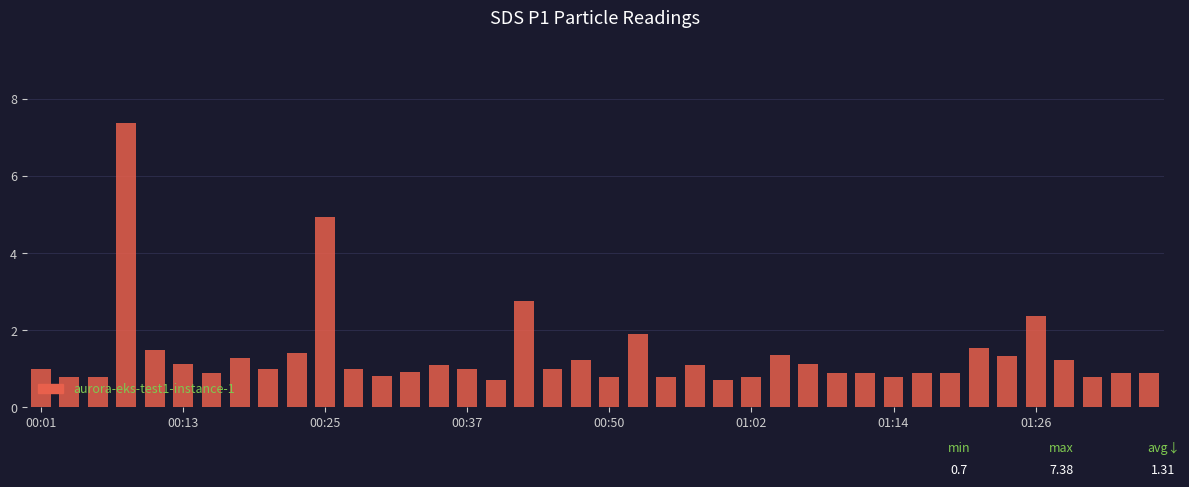

What is the greatest value displayed?

7.4